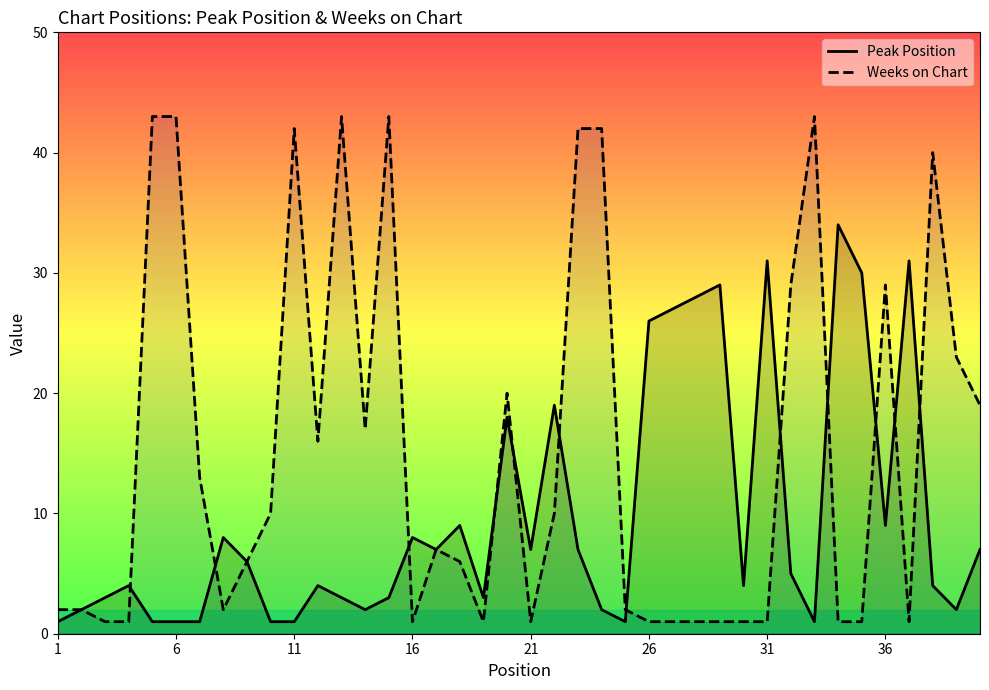

What is the average value of the Weeks on Chart series?

15